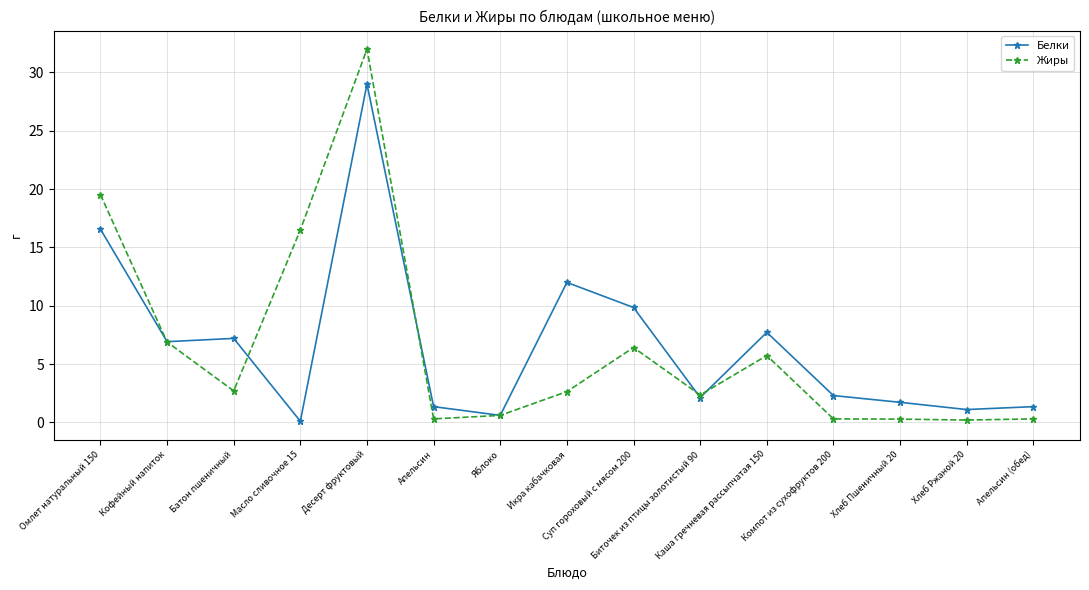

After their last crossing, which series has the higher values: Жиры or Белки?

Белки